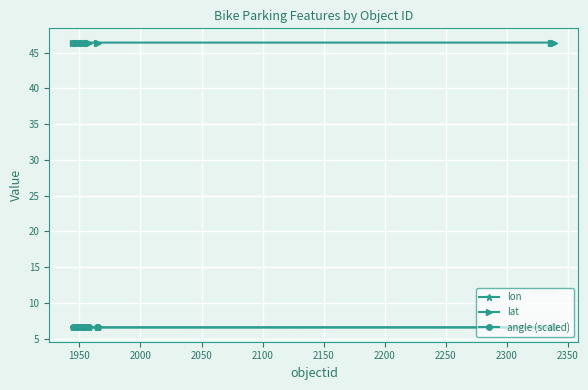

What is the average value of the lon series?

6.6